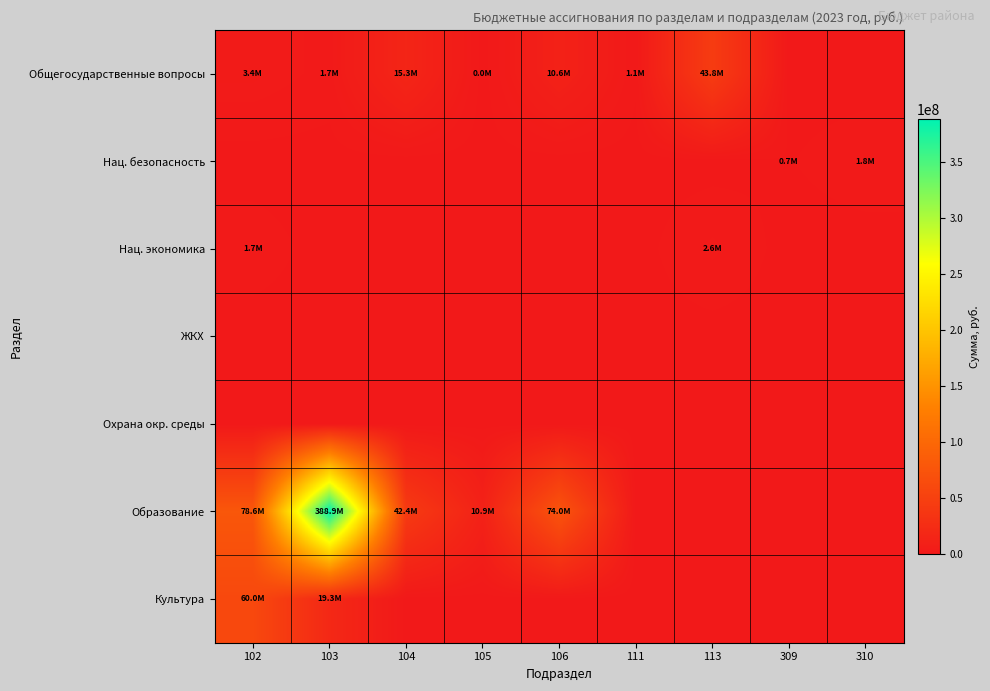

Rank the series by their maximum value, from lowest to highest.

ЖКХ, Охрана окр. среды, Нац. безопасность, Нац. экономика, Общегосударственные вопросы, Культура, Образование